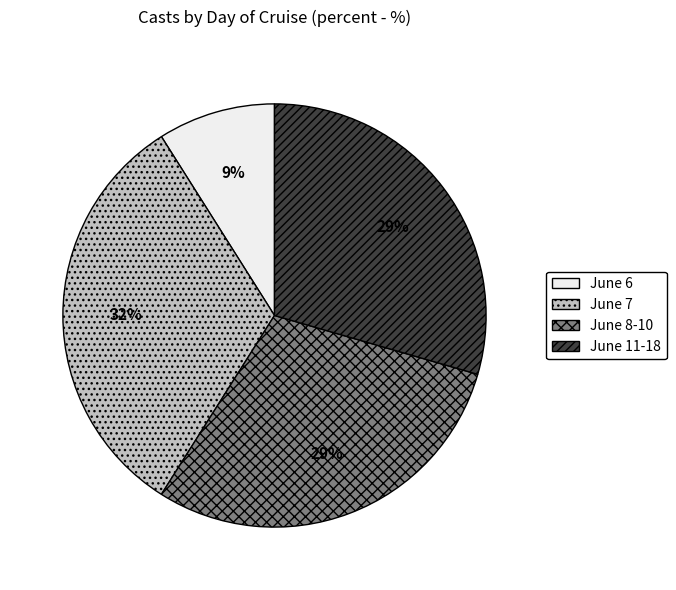

Which category has the smallest portion of the pie?

June 6